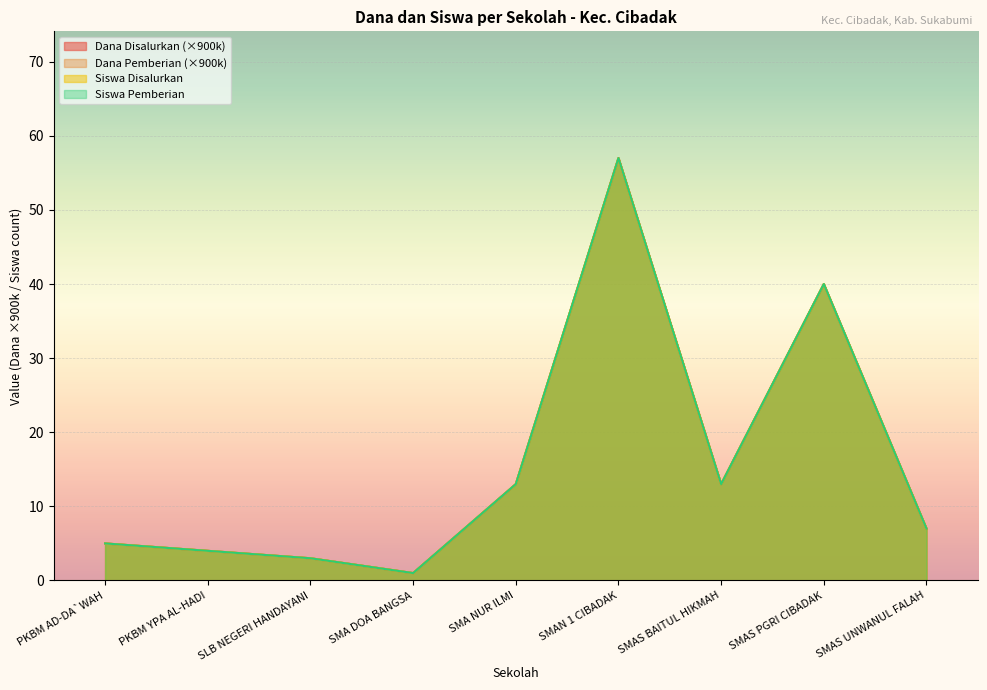

What are all the series names shown in the legend?

Dana Disalurkan, Dana Pemberian, Siswa Disalurkan, Siswa Pemberian